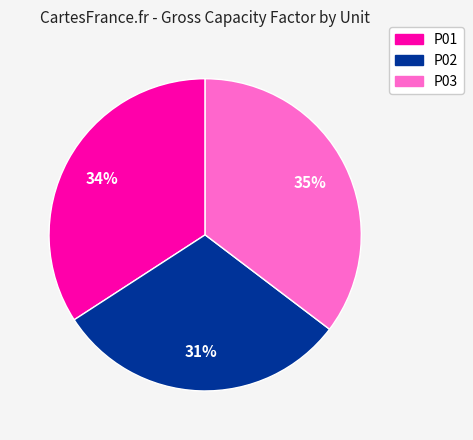

What is the smallest slice in the pie chart?

P02